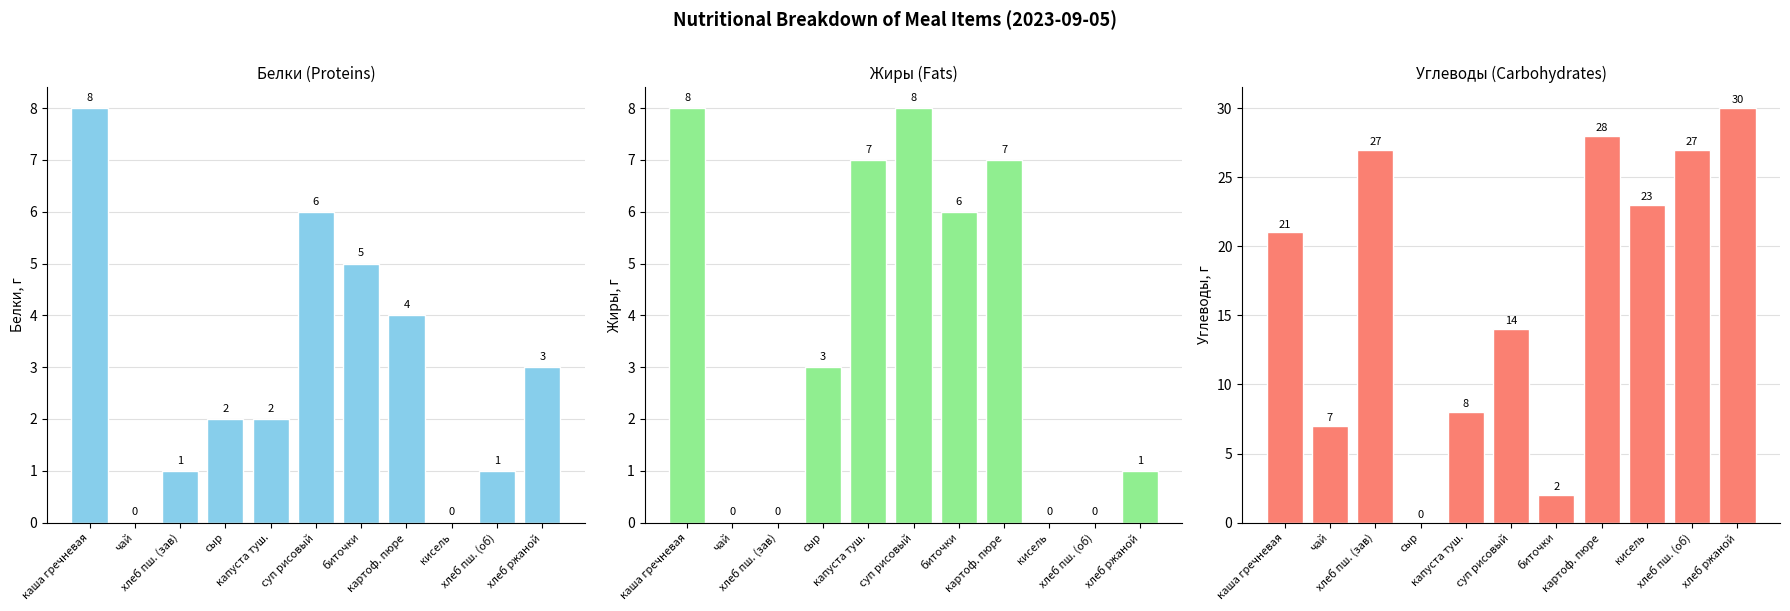

At which category does the chart reach its minimum across all series?

чай